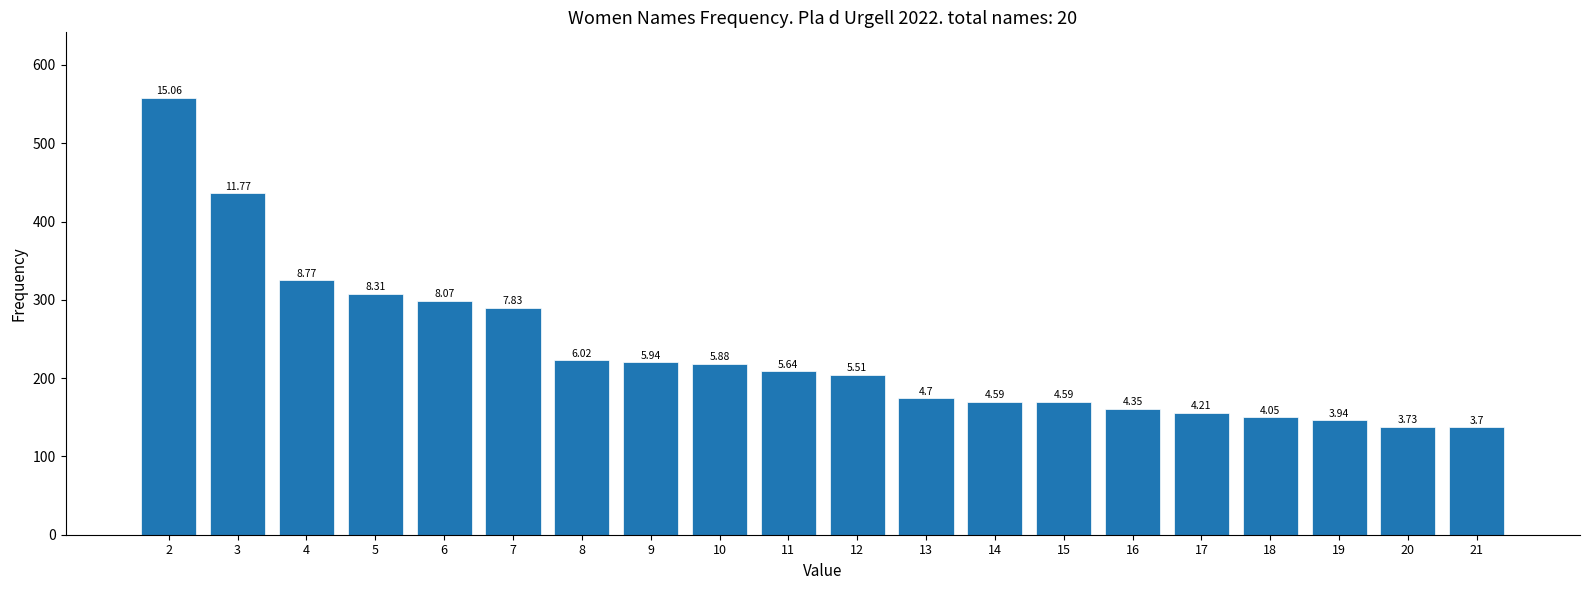

Does the chart contain any negative values?

No